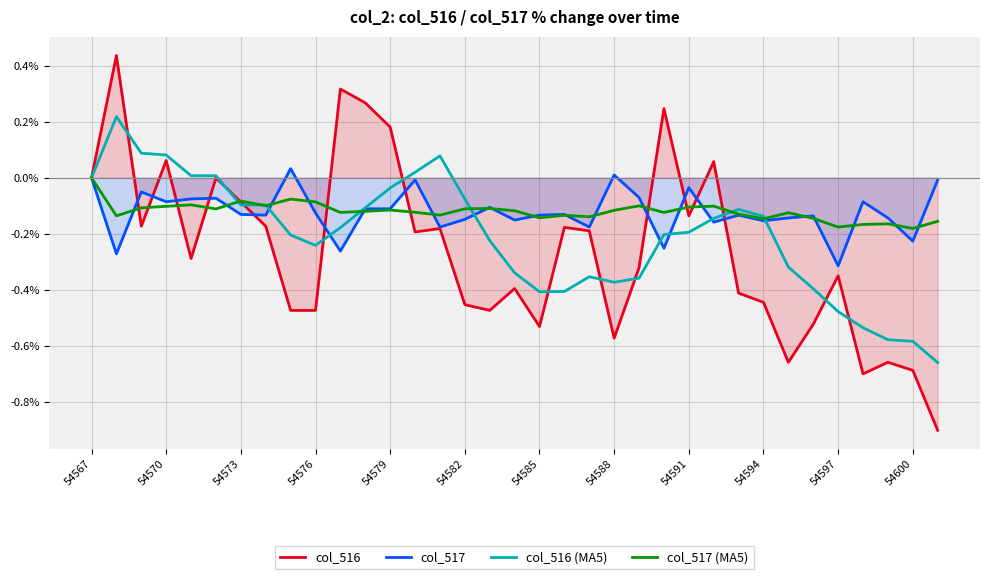

What value does the col_516 (MA5) series have at 20?

-0.4